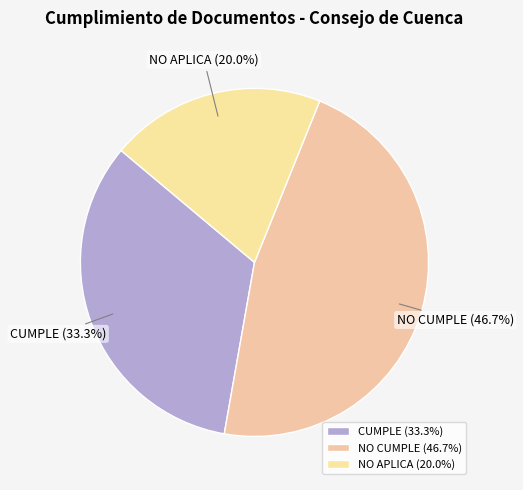

Is there a majority slice in this chart?

No